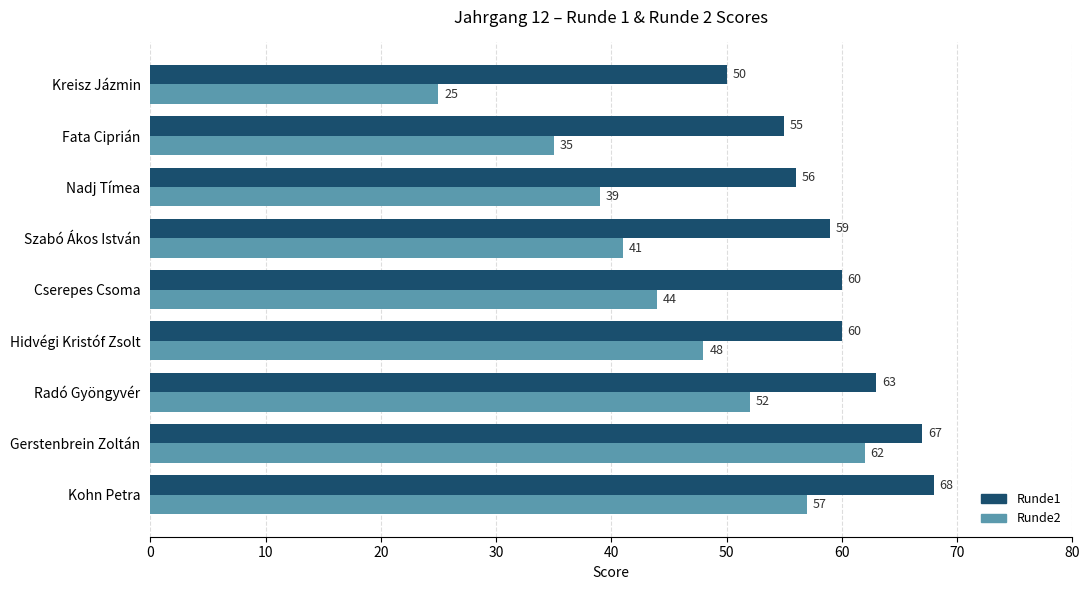

The Runde1 series shows 42 at Cserepes Csoma. True or false?

False